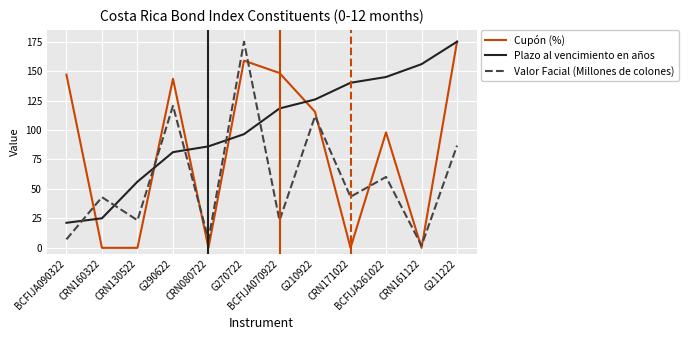

At how many categories does at least one series exceed 68?

10